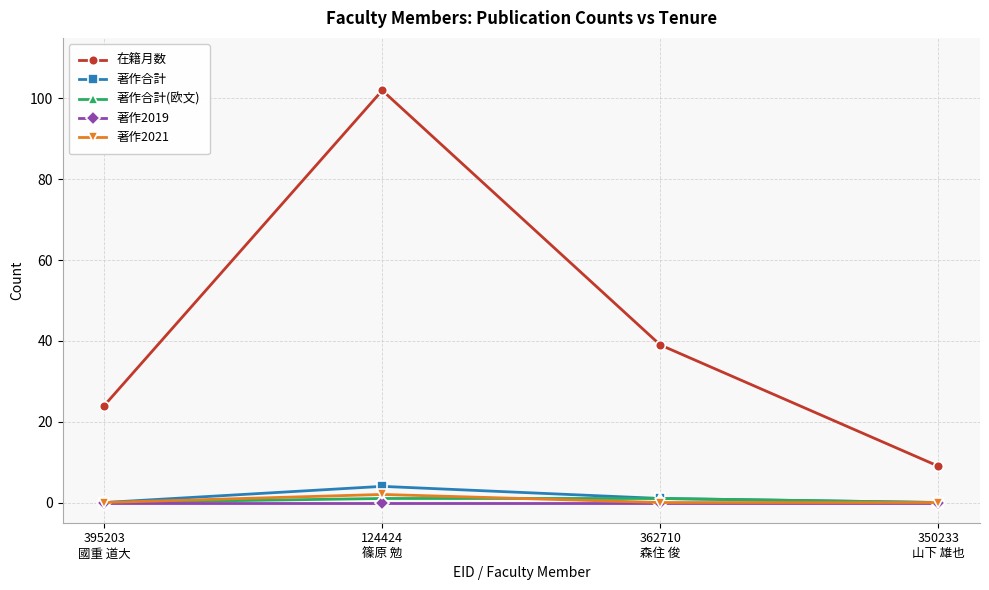

What is the difference between the 著作2021 values at 124424
篠原 勉 and 350233
山下 雄也?

2